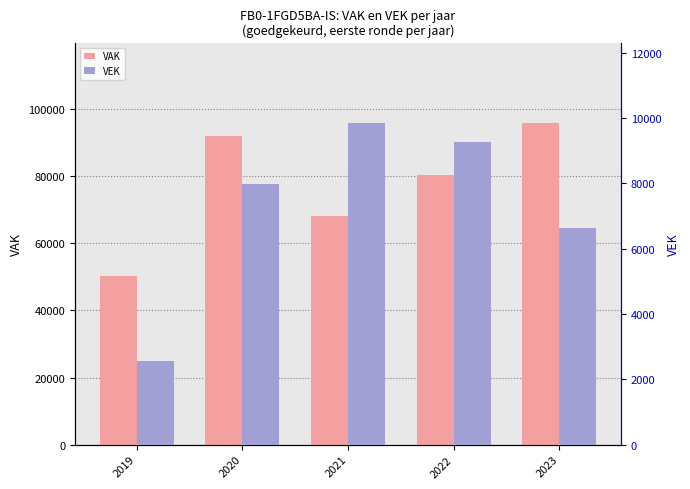

How many values in the VEK series are below 7984?

2